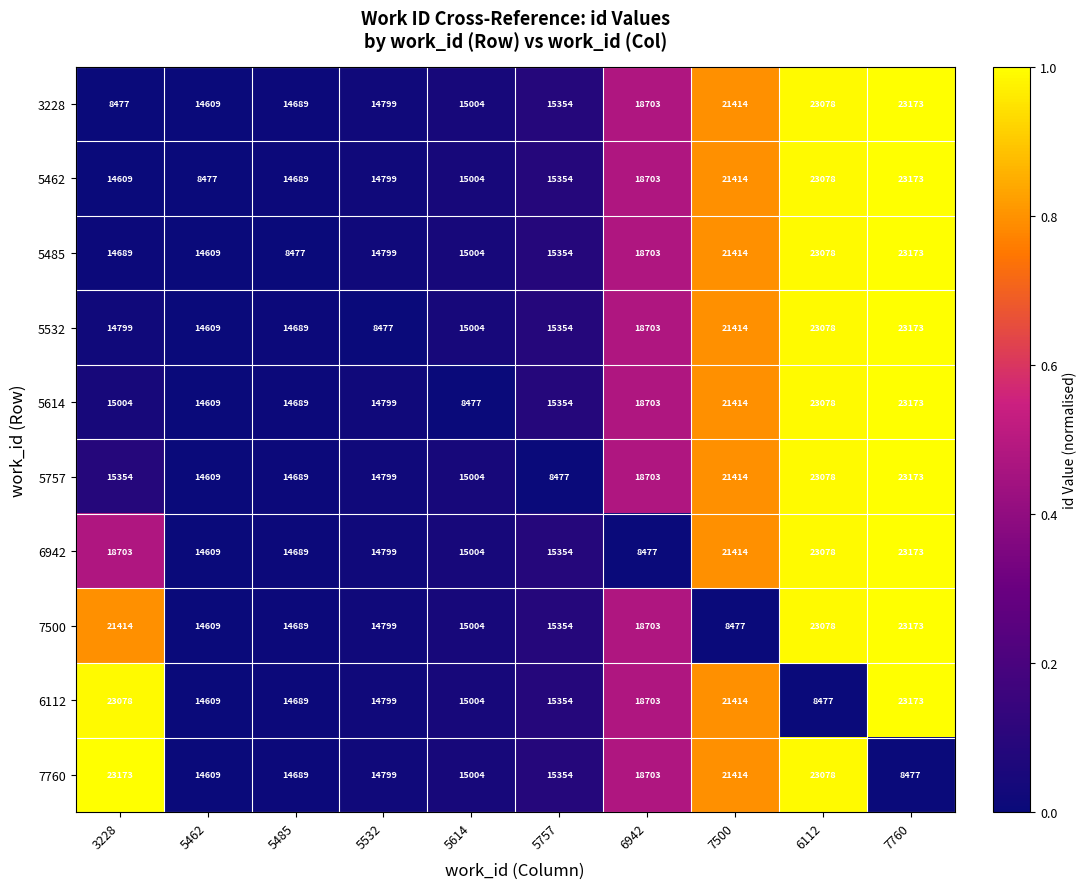

What is the difference between the highest and lowest values at 5532?

6322